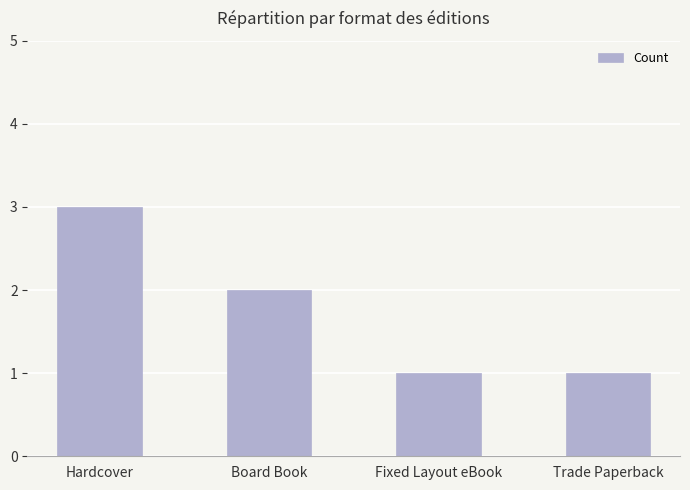

What is the difference between the values at Hardcover and Fixed Layout eBook?

2